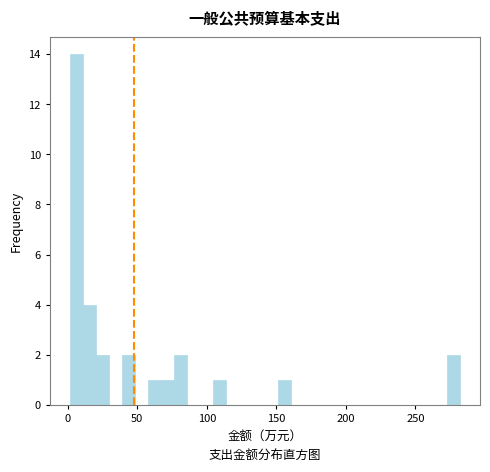

Read against the x-axis, roughly where is the centre of the tallest bar?

5